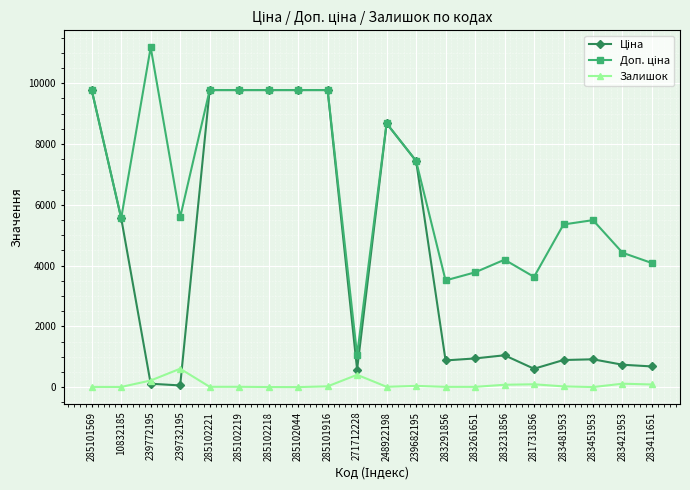

At how many categories does at least one series exceed 3122?

19